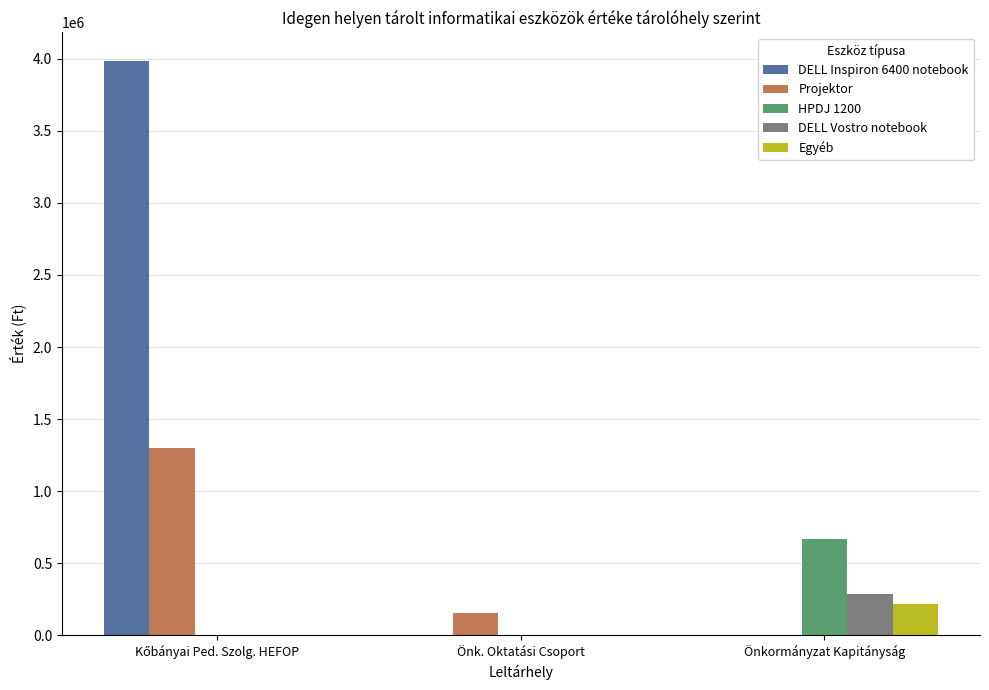

What is the sum of all Projektor values?

1454500